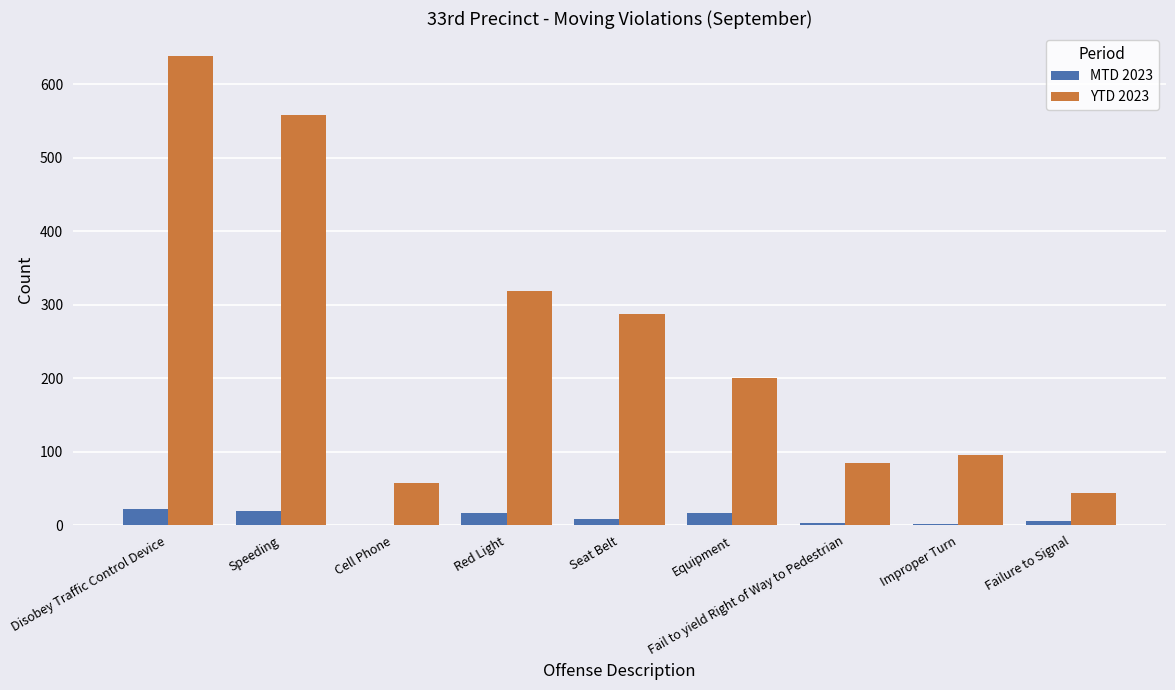

The YTD 2023 series shows 1142 at Disobey Traffic Control Device. True or false?

False